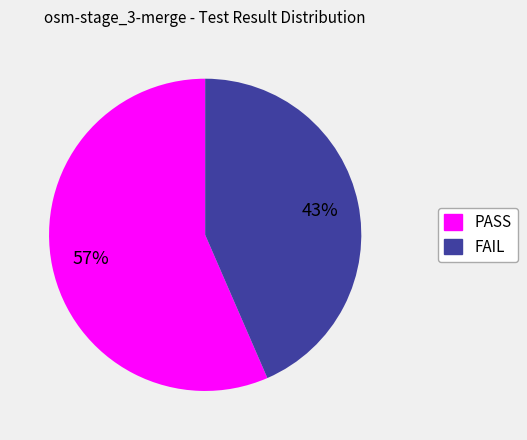

To the nearest percent, what portion does PASS represent?

57%